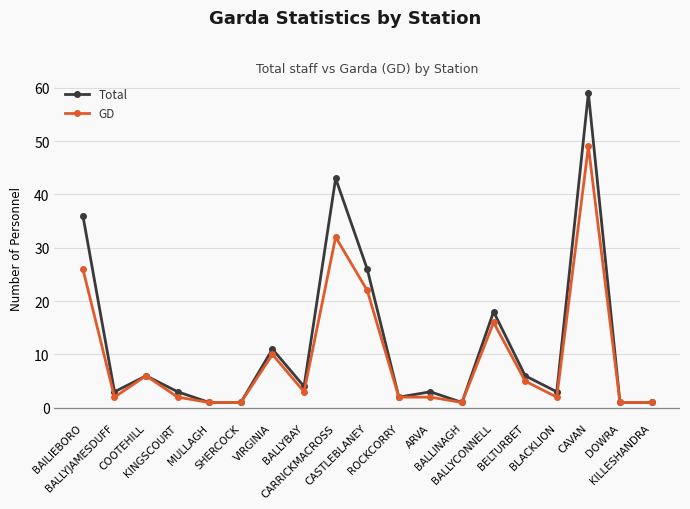

What is the difference between the maximum and minimum values in the GD series?

48